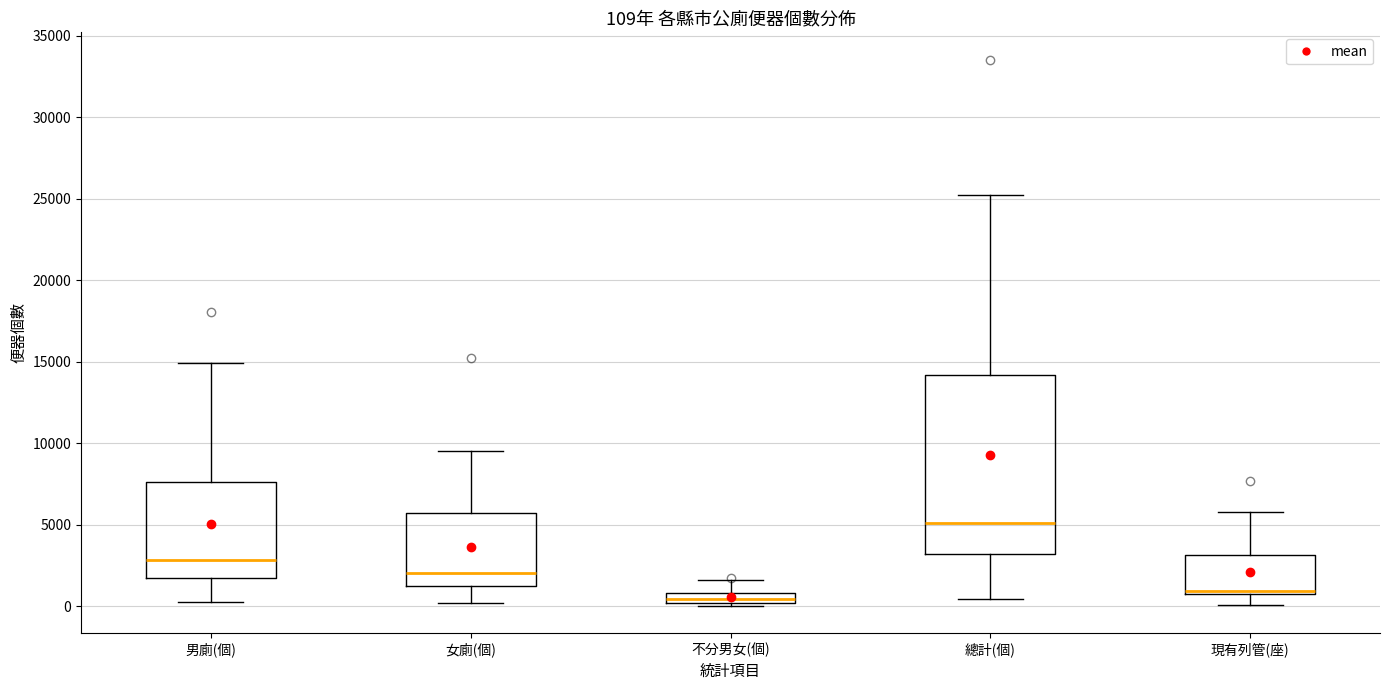

Comparing the boxes themselves (not the whiskers), which one is the tallest?

總計(個)